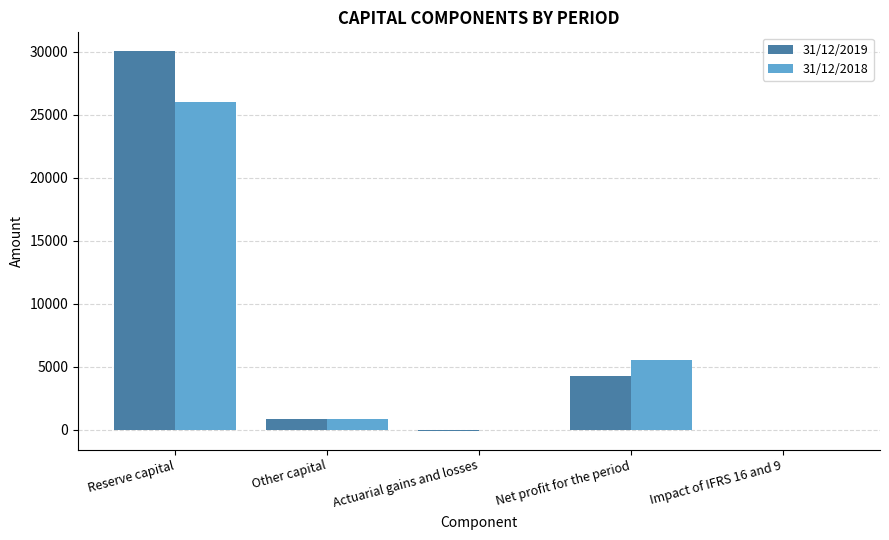

How many categories are shown in the chart?

5